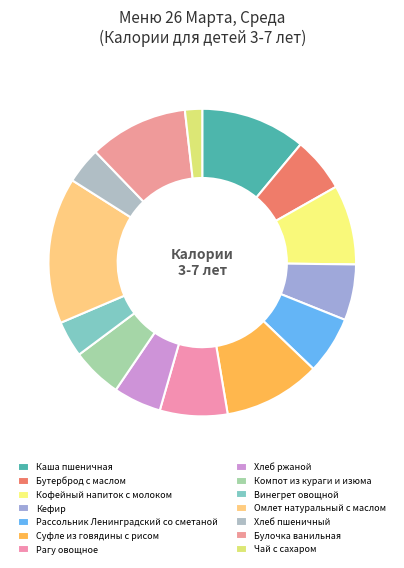

To the nearest percent, what is the average slice percentage?

7%